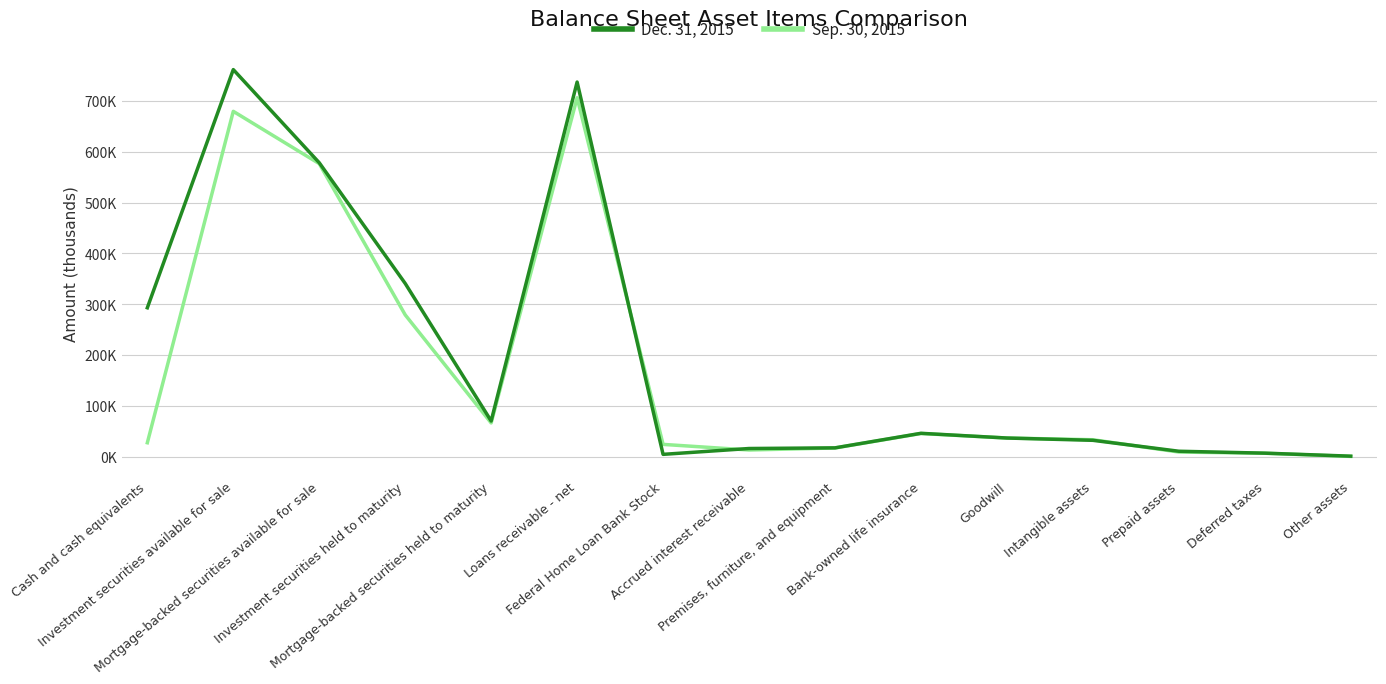

What is the minimum value shown in the chart?

777